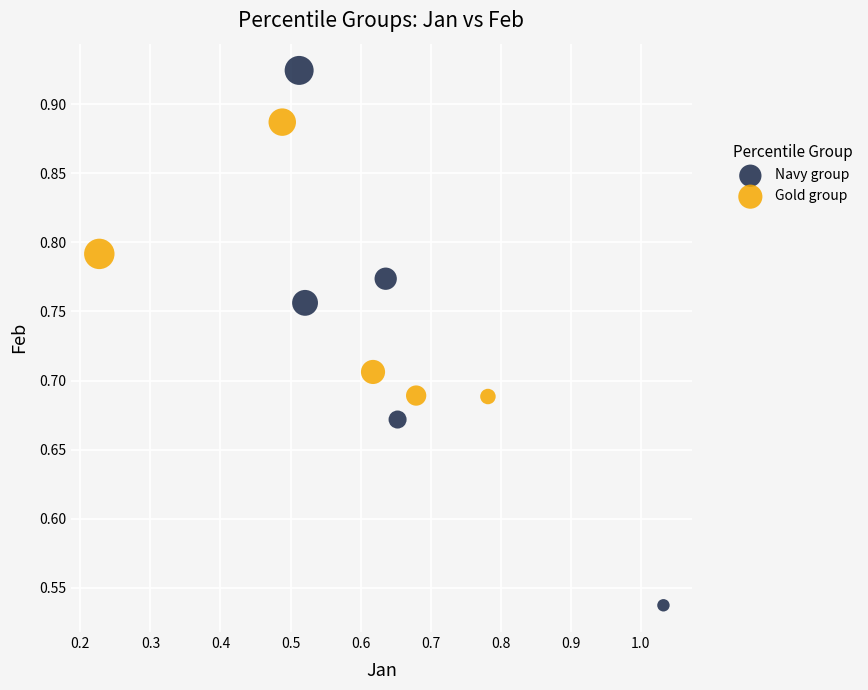

Which series reaches the minimum Y coordinate?

Navy group